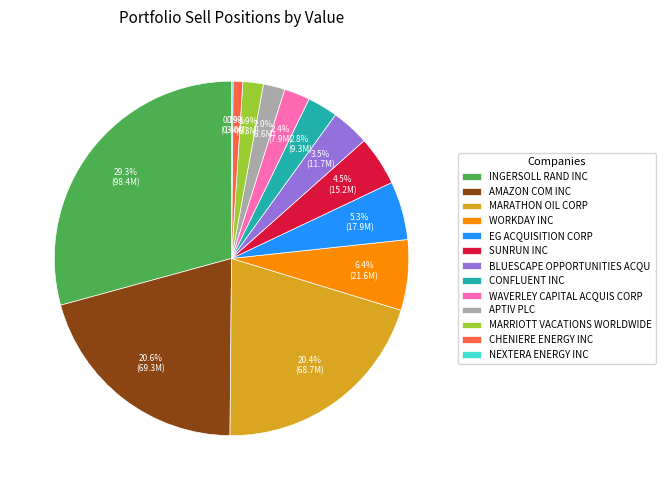

How much of the chart is everything except EG ACQUISITION CORP?

94.7%